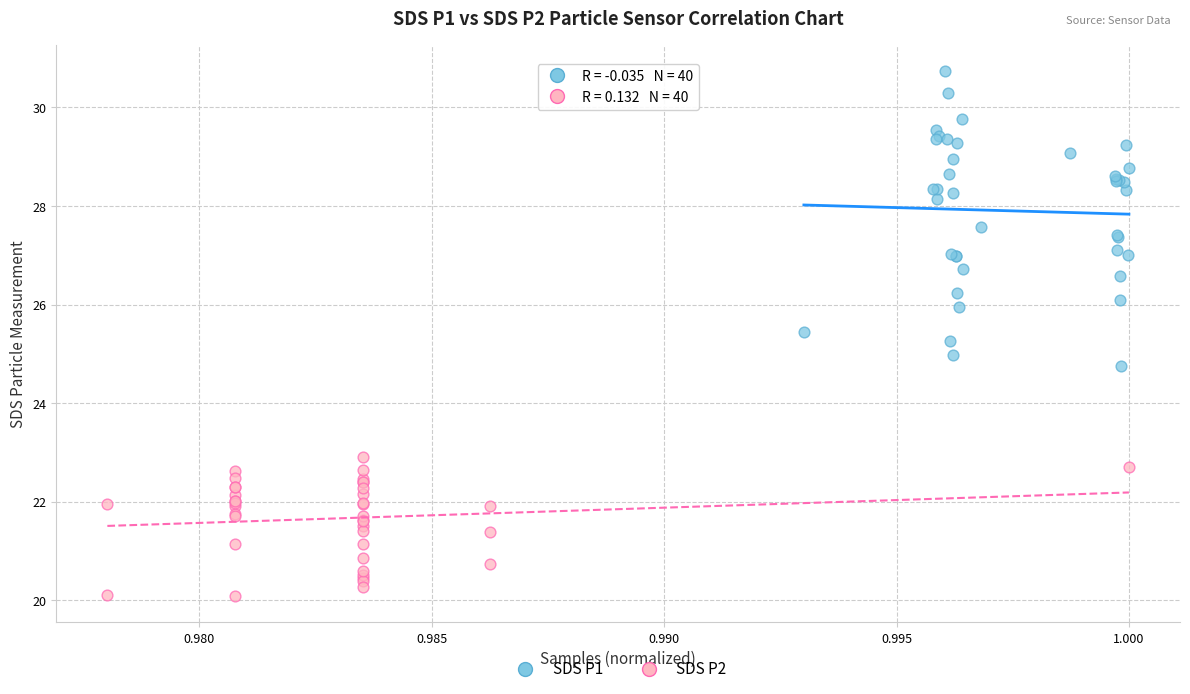

Which series reaches the minimum Y coordinate?

SDS P2